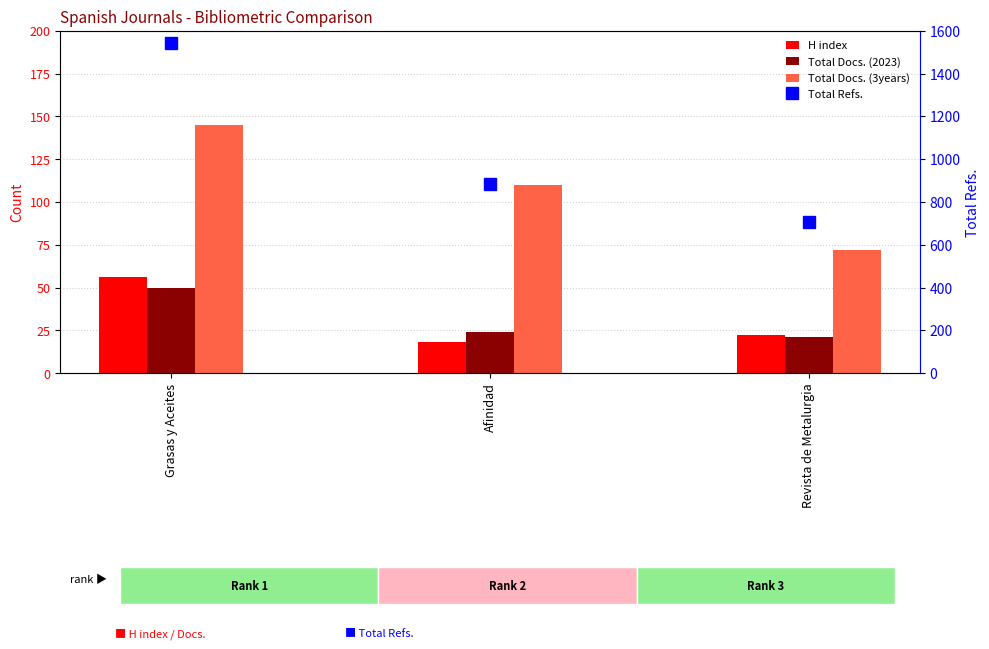

Reading left to right, extract all data points from this chart.

H index: 56	18	22
Total Docs. (2023): 50	24	21
Total Docs. (3years): 145	110	72
Total Refs.: 1545	886	707